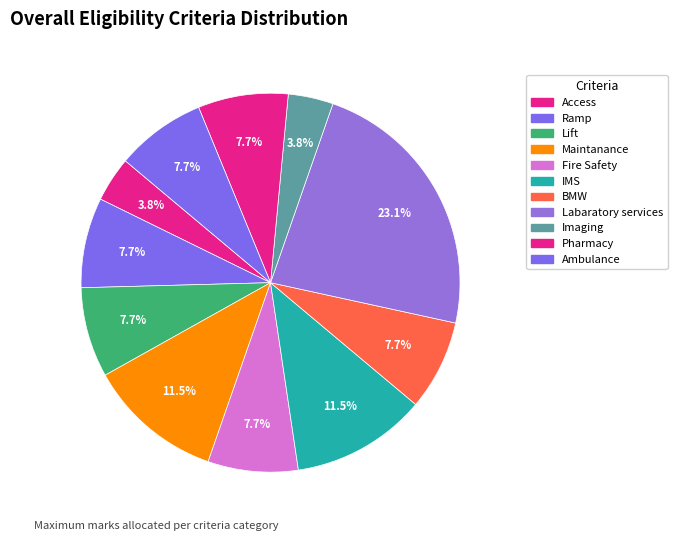

Is it true that Imaging is 4% of the pie?

True